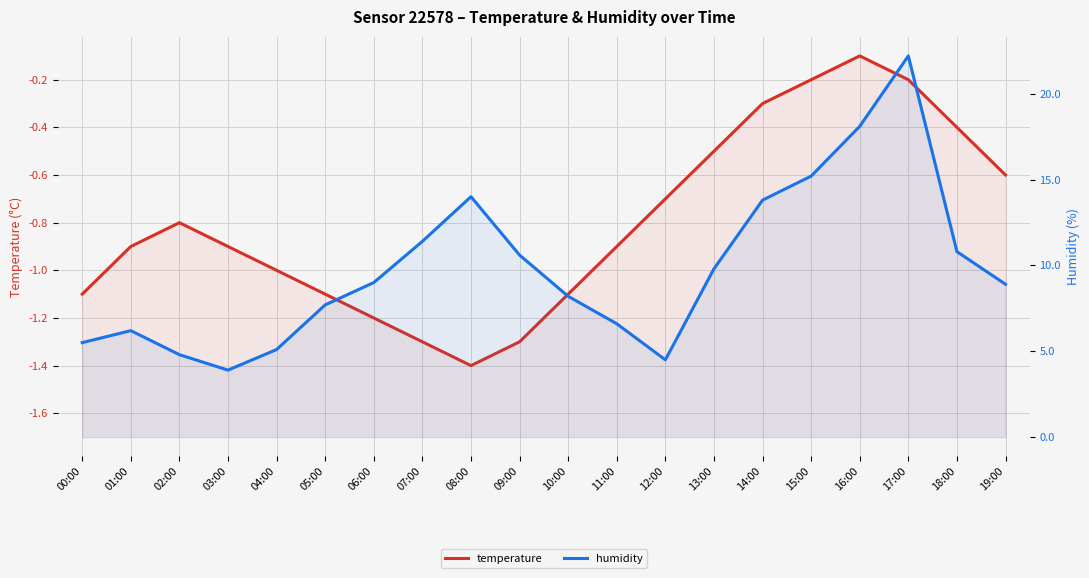

Reading right to left, list all the values displayed in this chart.

temperature: -0.6	-0.4	-0.2	-0.1	-0.2	-0.3	-0.5	-0.7	-0.9	-1.1	-1.3	-1.4	-1.3	-1.2	-1.1	-1.0	-0.9	-0.8	-0.9	-1.1
humidity: 8.9	10.8	22.2	18.1	15.2	13.8	9.8	4.5	6.6	8.2	10.6	14.0	11.4	9.0	7.7	5.1	3.9	4.8	6.2	5.5